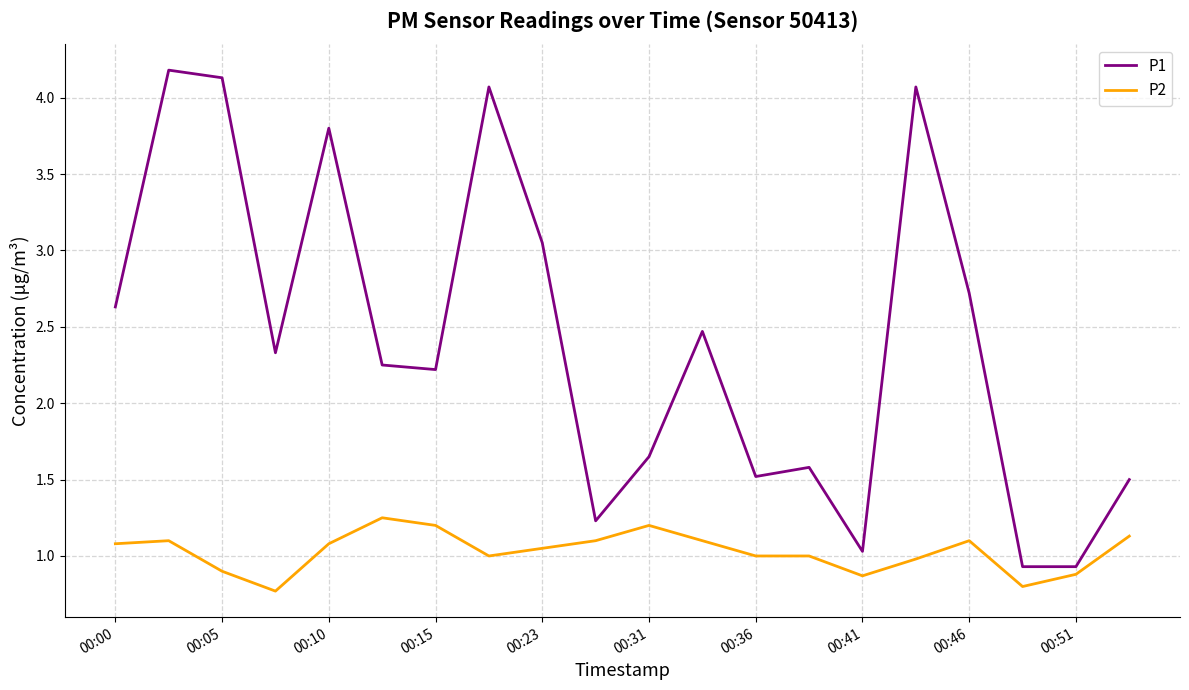

Which series has the largest range (max minus min)?

P1